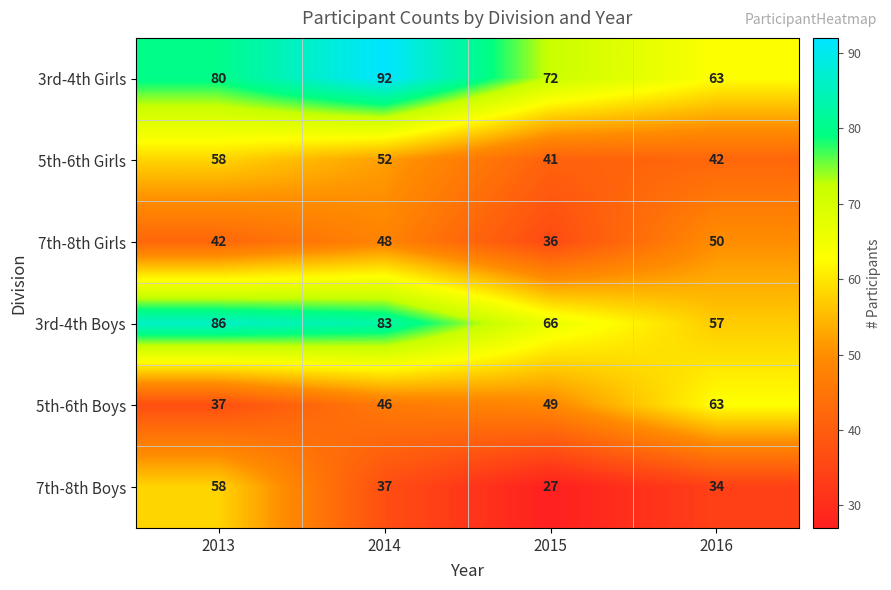

Reading right to left, transcribe all the data shown in this chart.

3rd-4th Girls: 2016=63	2015=72	2014=92	2013=80
5th-6th Girls: 2016=42	2015=41	2014=52	2013=58
7th-8th Girls: 2016=50	2015=36	2014=48	2013=42
3rd-4th Boys: 2016=57	2015=66	2014=83	2013=86
5th-6th Boys: 2016=63	2015=49	2014=46	2013=37
7th-8th Boys: 2016=34	2015=27	2014=37	2013=58